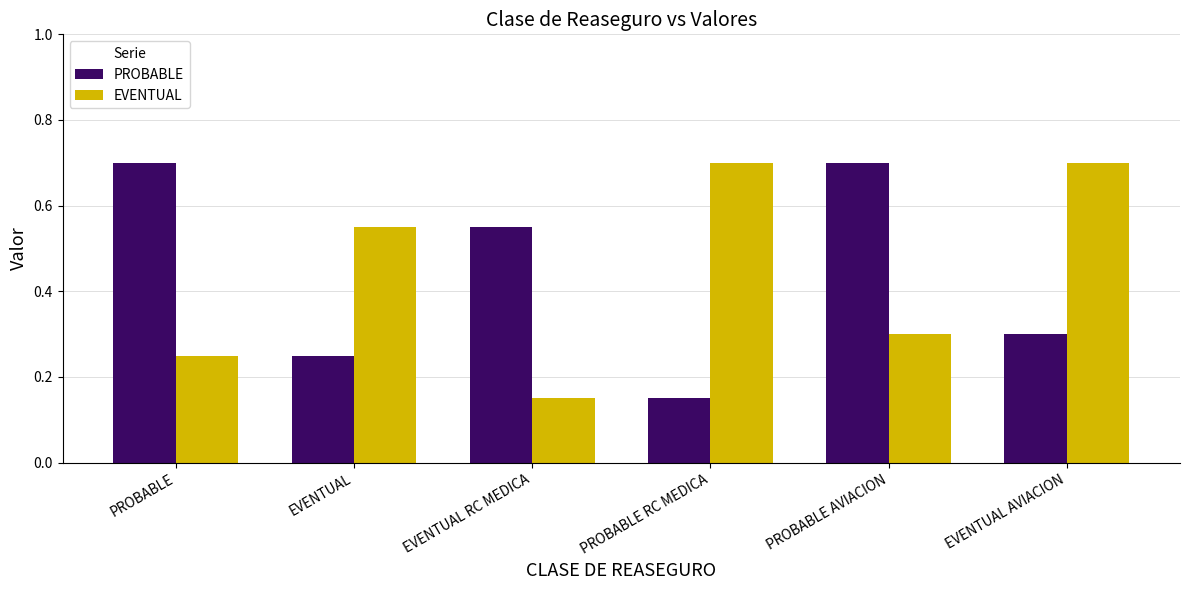

What is the average value of the PROBABLE series?

0.4